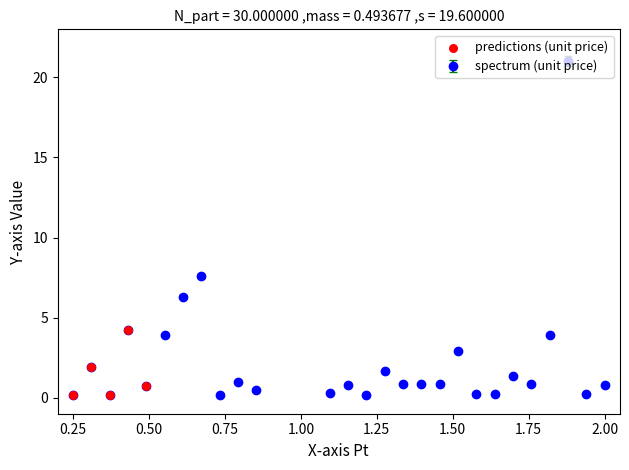

What is the difference between the second highest and second lowest values?

7.4